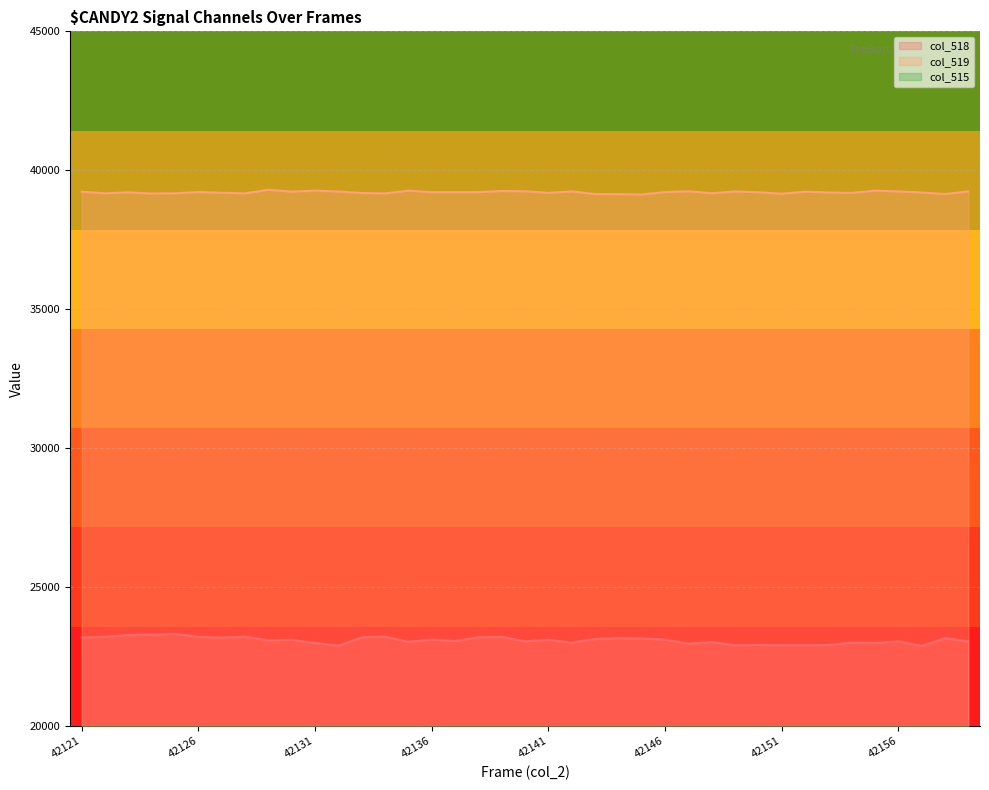

Between 42154 and 42159, which is larger?

42159